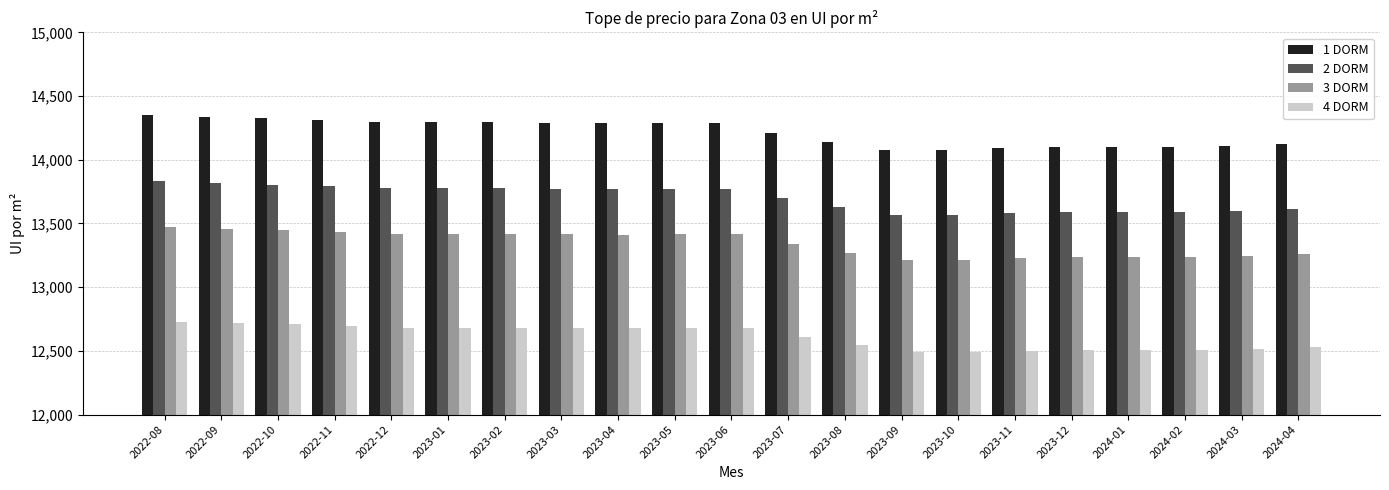

What position from the right is 2023-09?

8